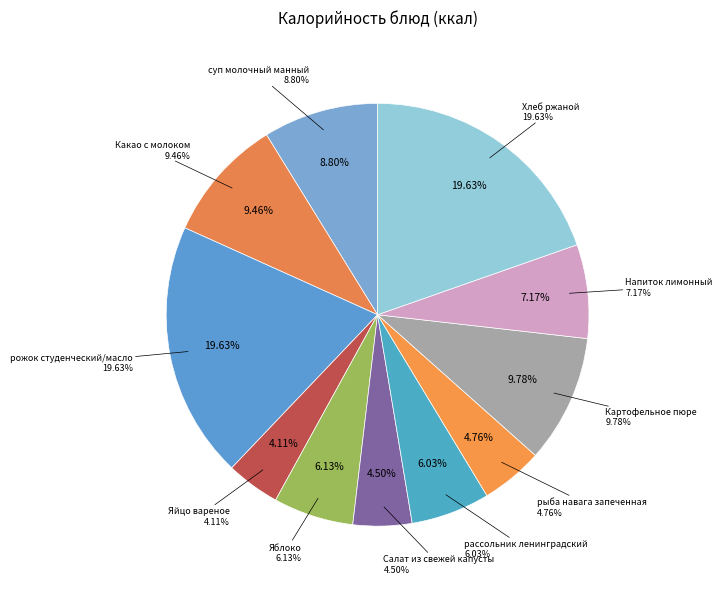

What is the ratio of the value at Напиток лимонный to the value at Картофельное пюре?

0.7